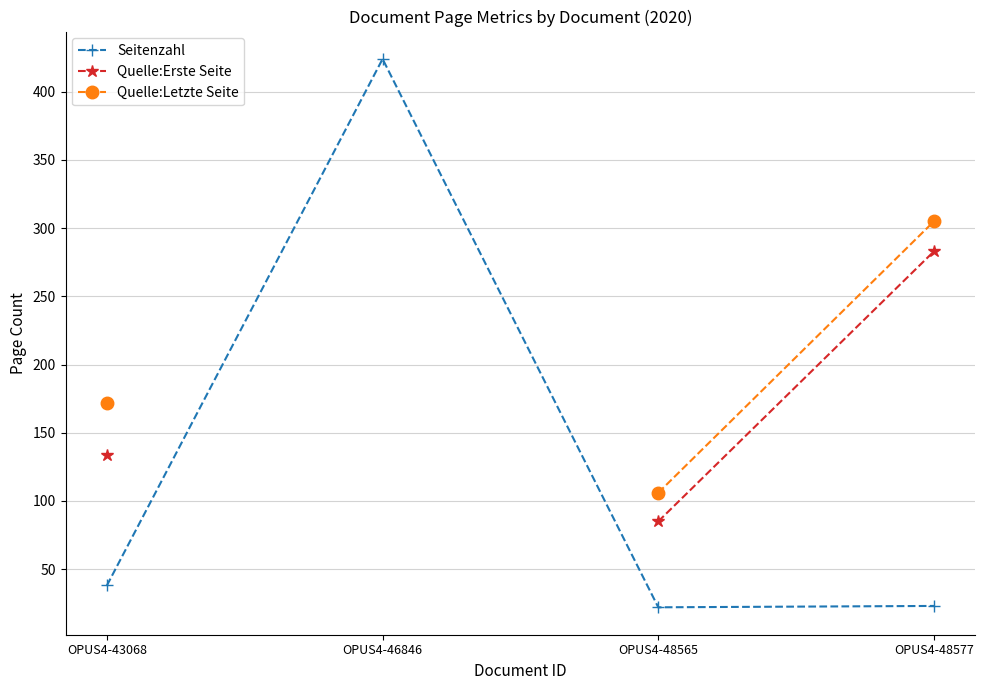

True or false: Seitenzahl has more than 2 interior local peaks.

False